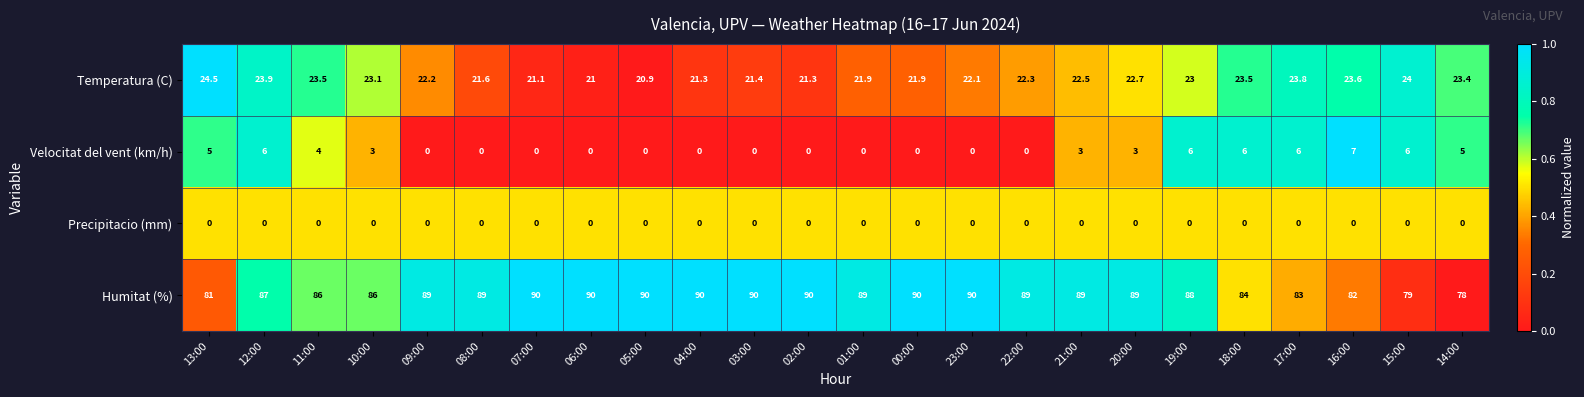

What is the minimum value for Humitat (%)?

78.0